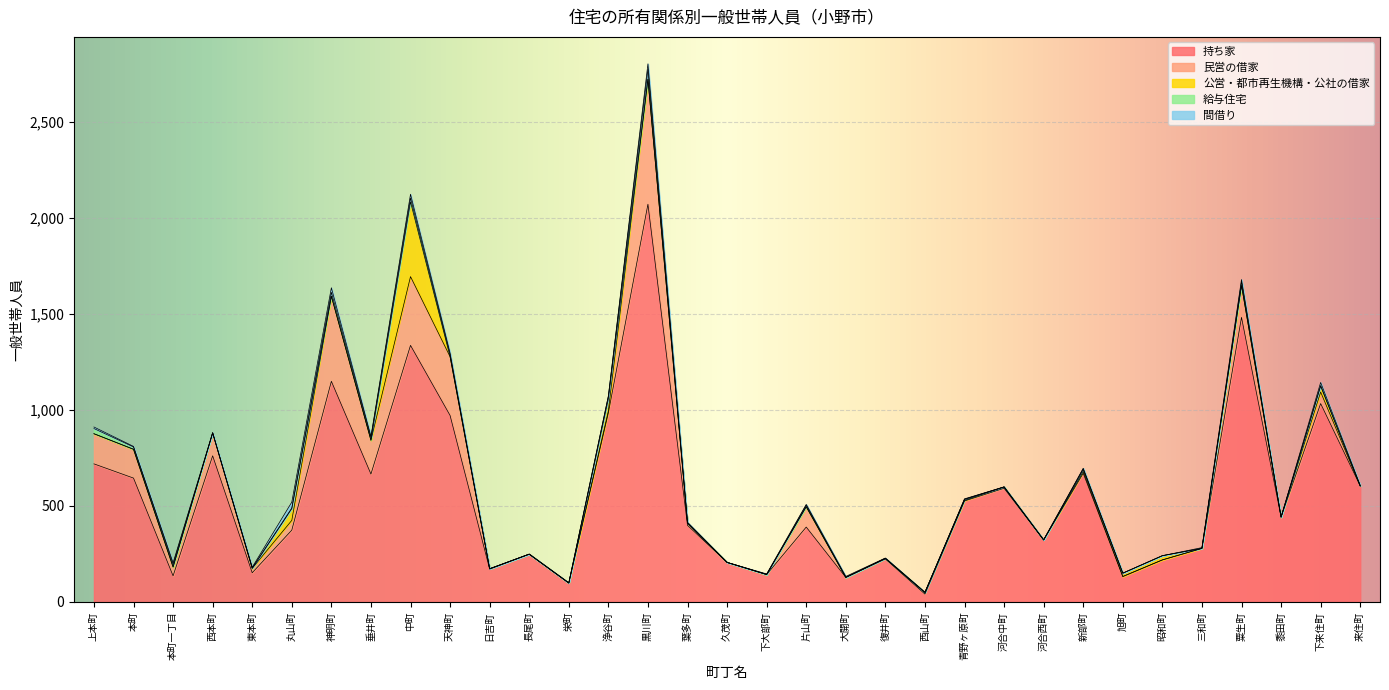

How many interior local peaks does the 民営の借家 series have?

10